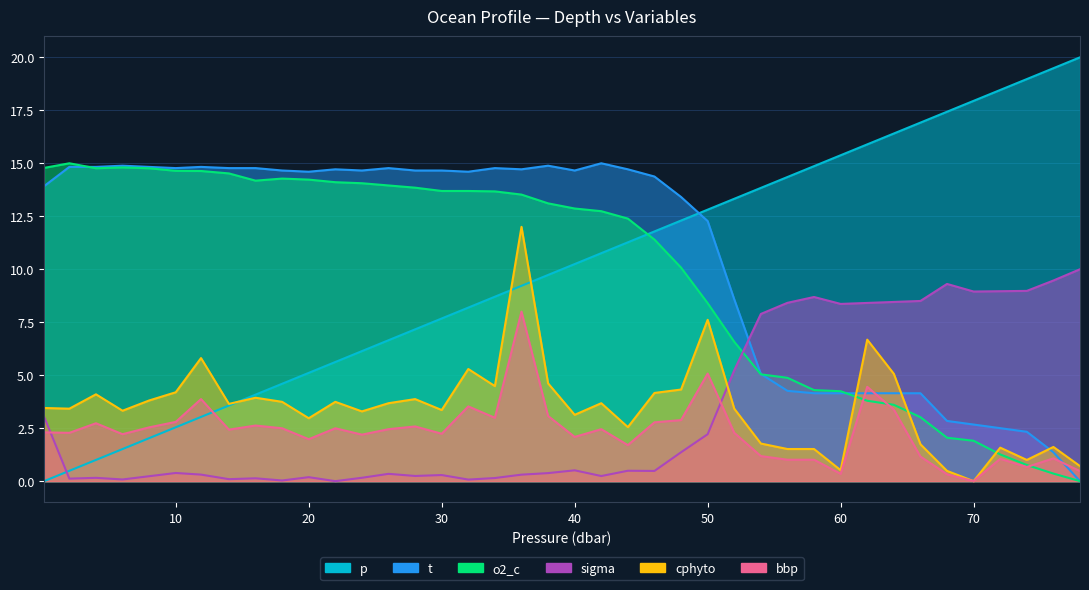

Which series has the widest spread of values?

p